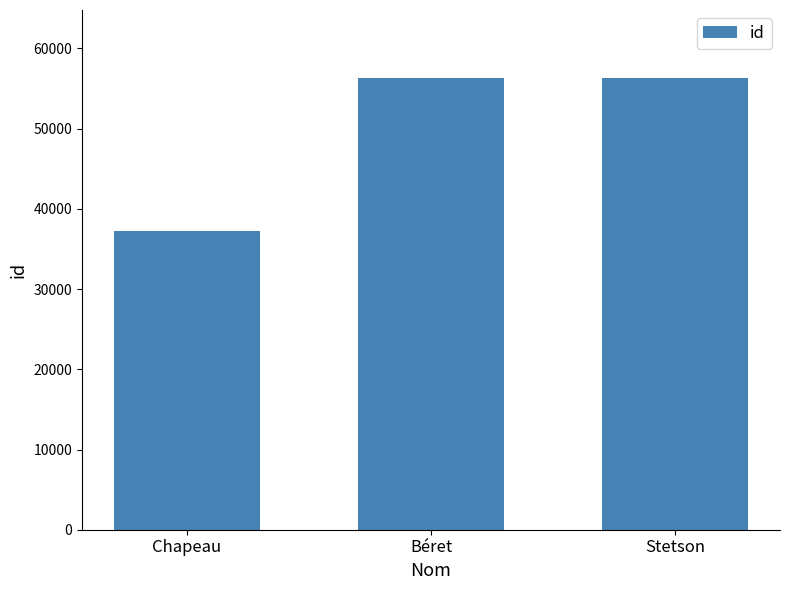

What position from the right is Béret?

2